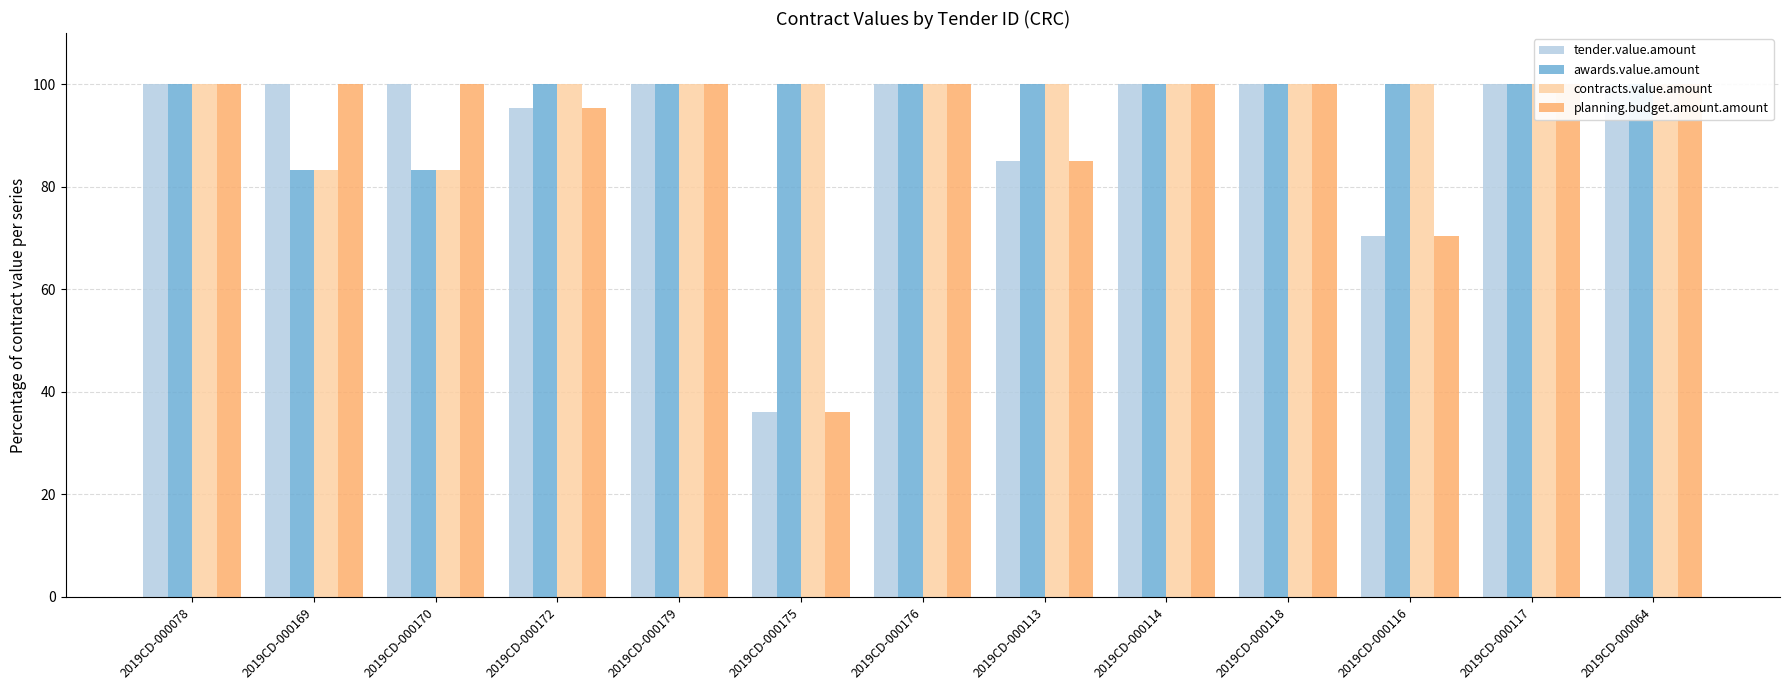

Read the contracts.value.amount value at 2019CD-000113.

100.0